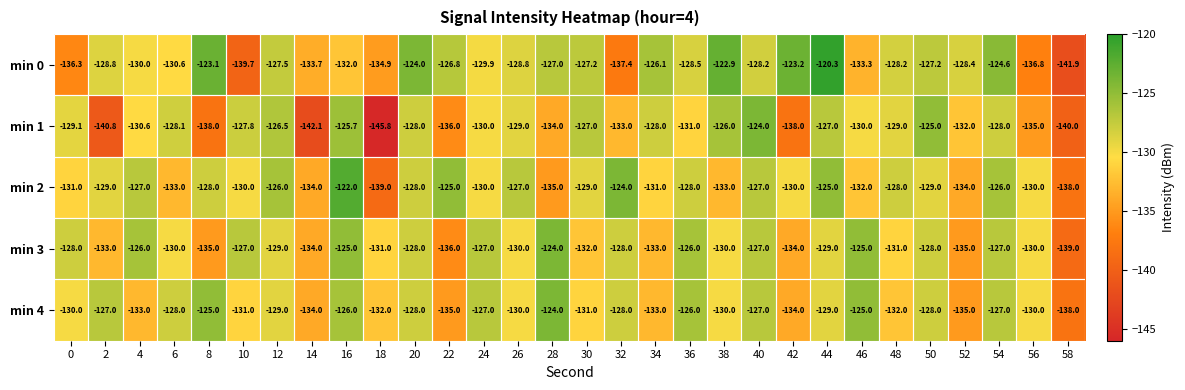

What is the difference between the highest and lowest values at 8?

14.9